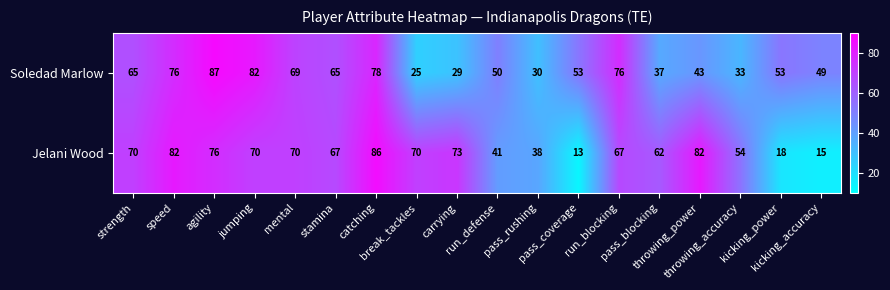

List the series in order of their overall mean, highest first.

Jelani Wood, Soledad Marlow